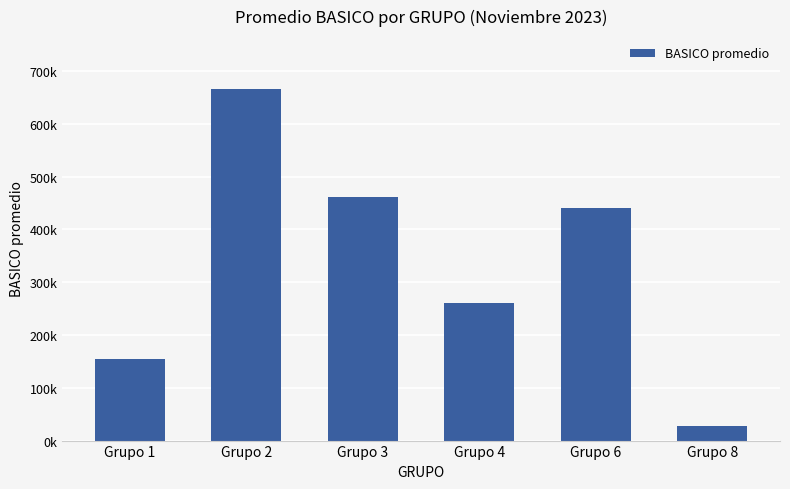

Between Grupo 8 and Grupo 2, which is larger?

Grupo 2